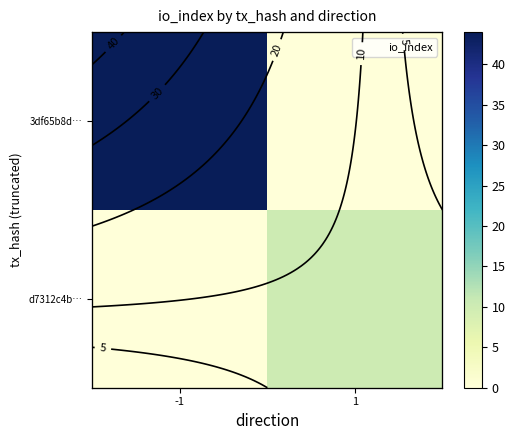

Between -1 and 1, which series saw the biggest shift?

3df65b8d…